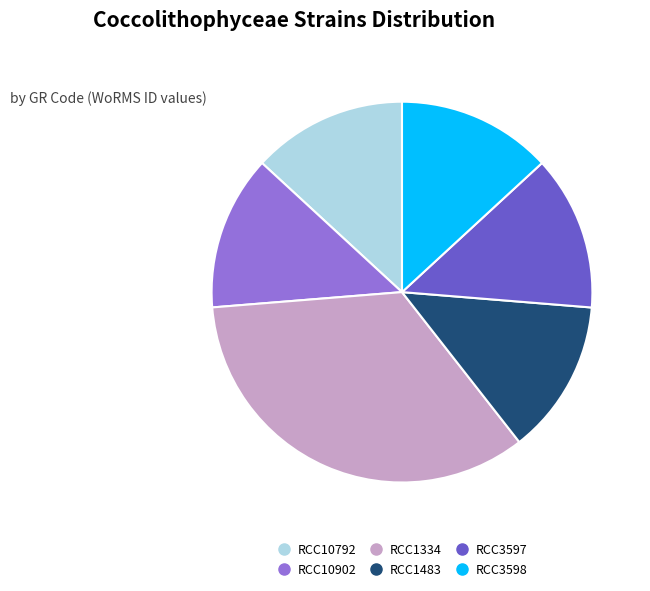

How many slices are in this pie chart?

6